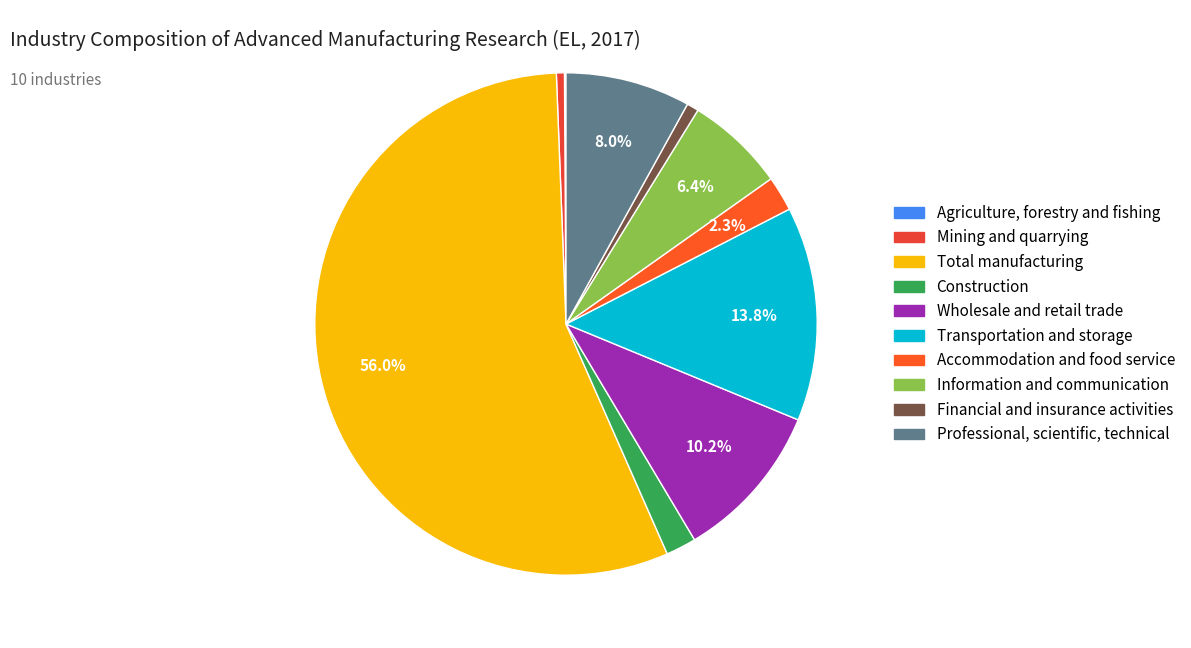

To the nearest percent, what is the difference between the largest and smallest slice percentages?

56%